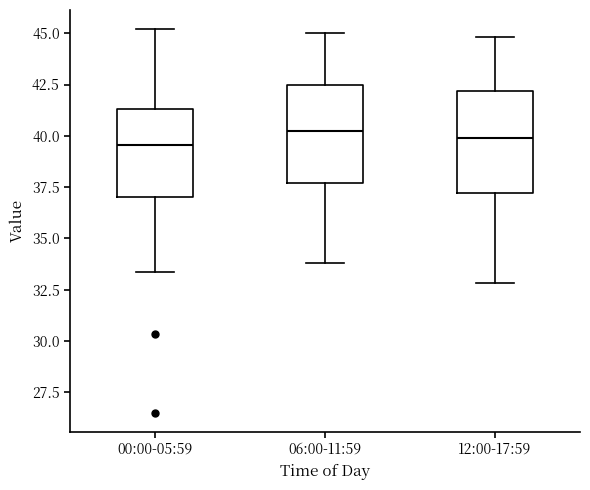

Where does the upper whisker of the box for 06:00-11:59 end on the y-axis? The values are not printed on the chart, so give them approximately, as read against the axis.

45.0